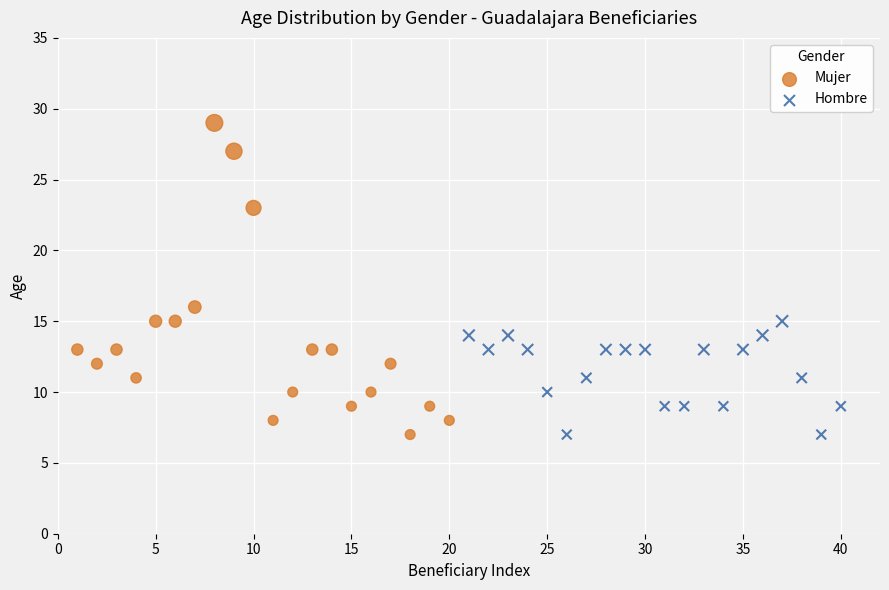

Which series has the largest Y range (max minus min)?

Mujer